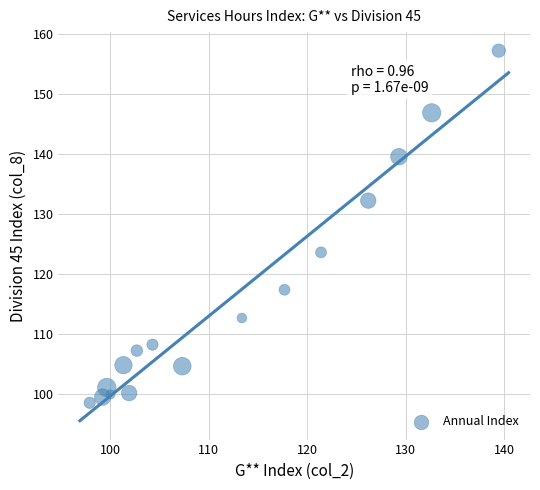

What Y value in the scatter plot is closest to 127?

123.6